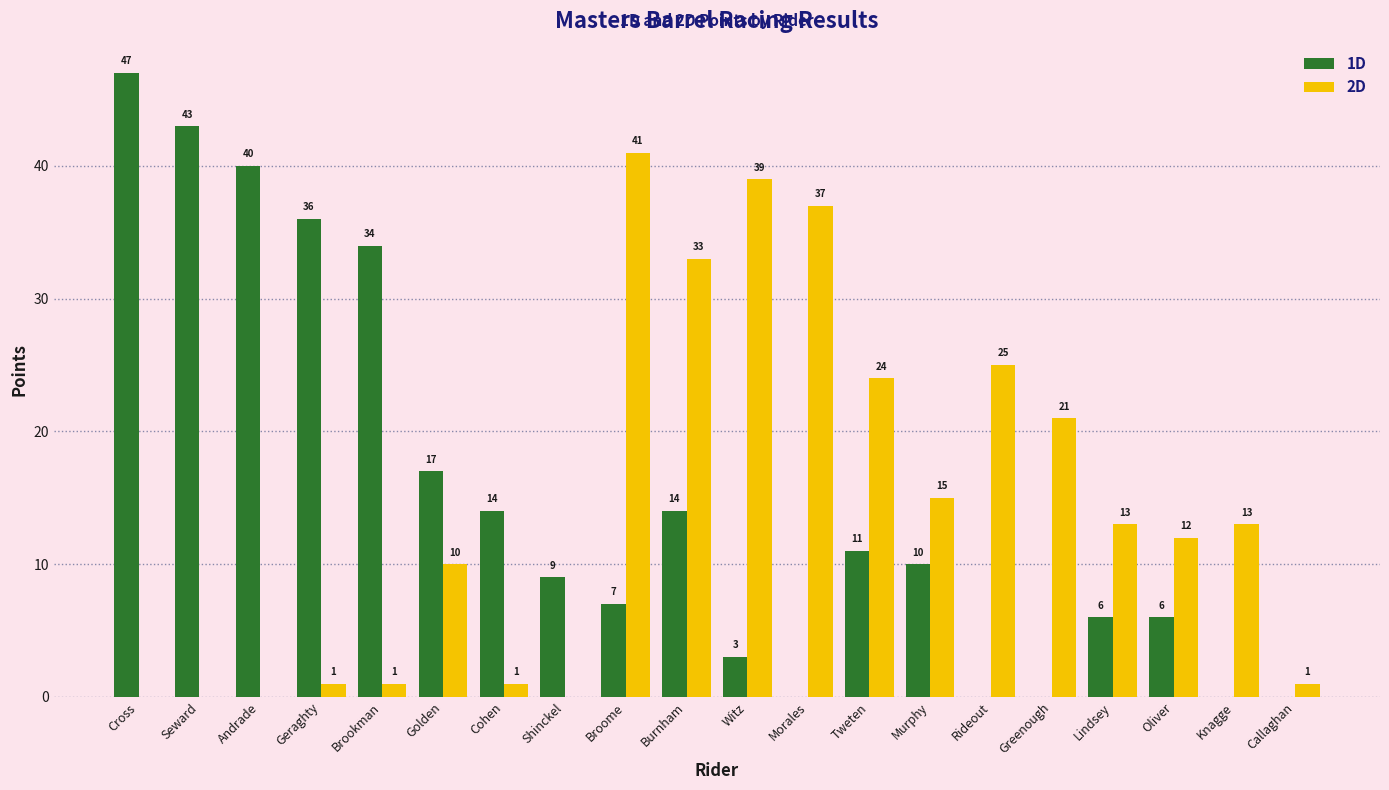

The 1D series shows 30 at Seward. True or false?

False